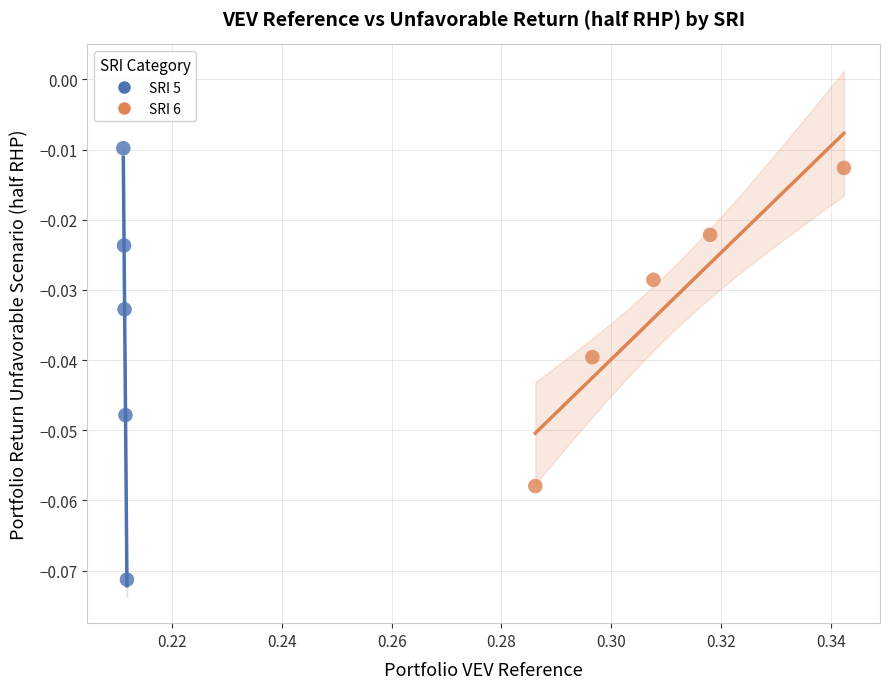

Which series contains the lowest Y value?

SRI 5